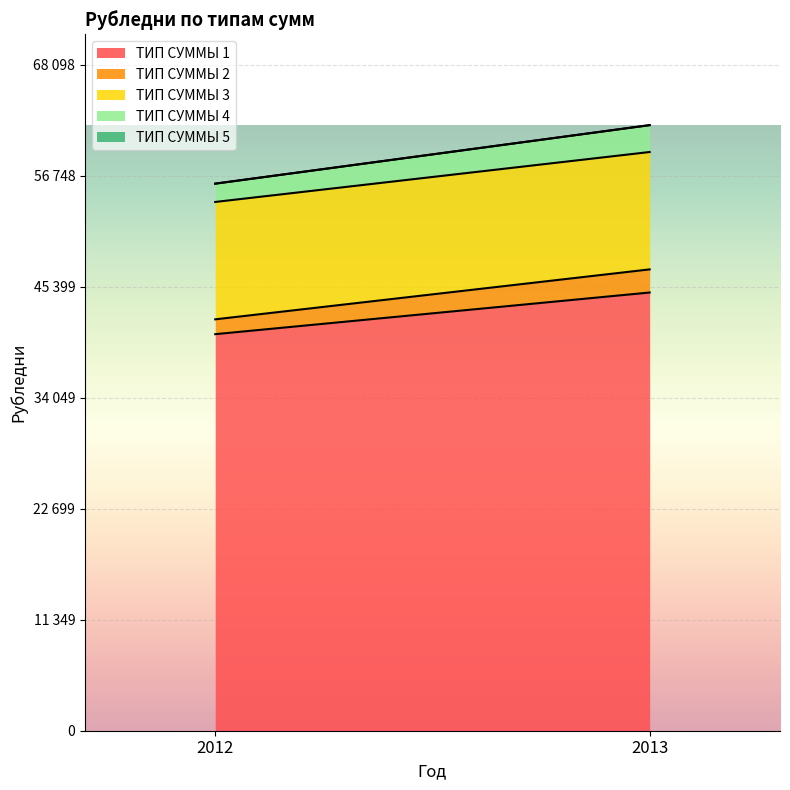

What is the difference between the ТИП СУММЫ 4 values at 2013 and 2012?

876.2